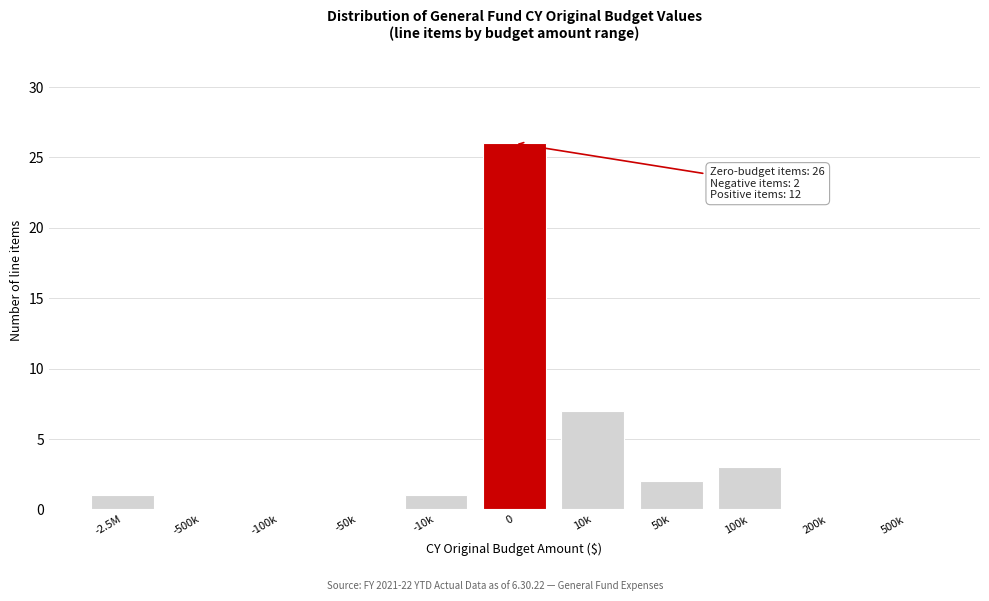

Reading left to right, transcribe all the data shown in this chart.

-2.5M=1	-500k=0	-100k=0	-50k=0	-10k=1	0=26	10k=7	50k=2	100k=3	200k=0	500k=0